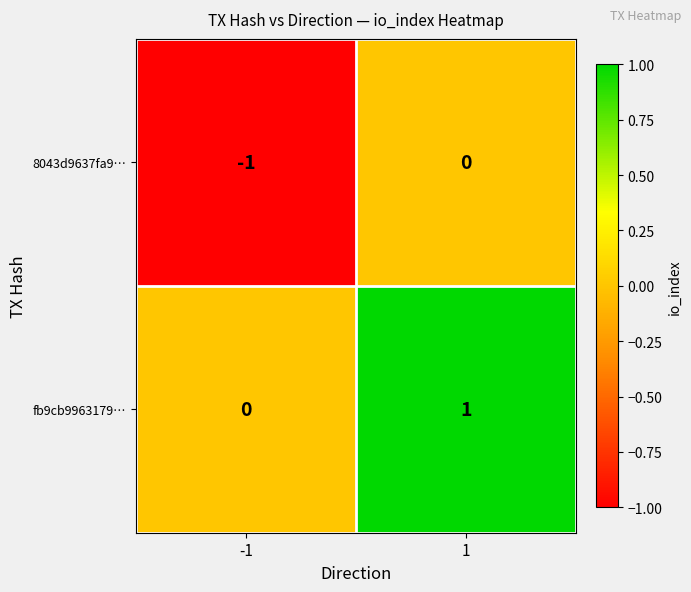

List the series in order of their peak value, lowest first.

8043d9637fa9…, fb9cb9963179…